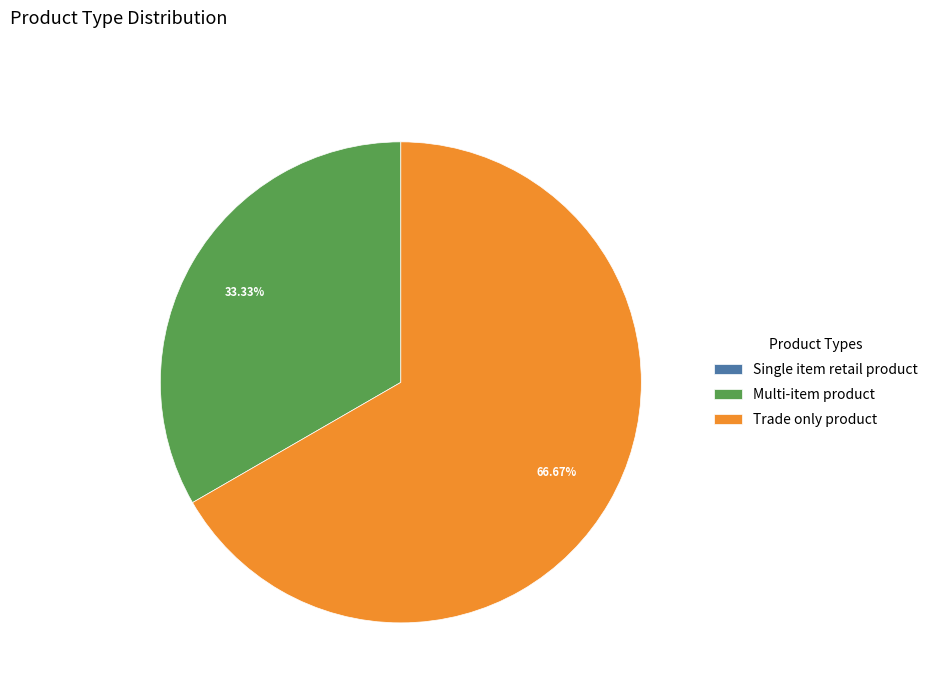

Which category has the biggest portion of the pie?

Trade only product